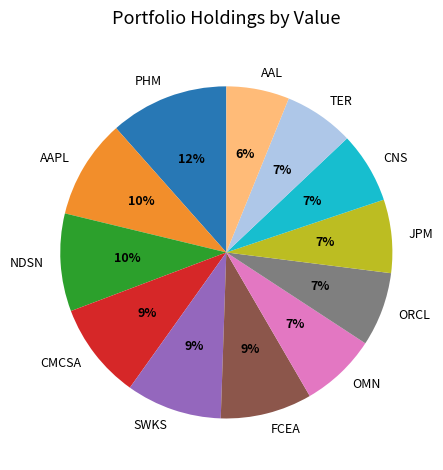

Is there a majority slice in this chart?

No